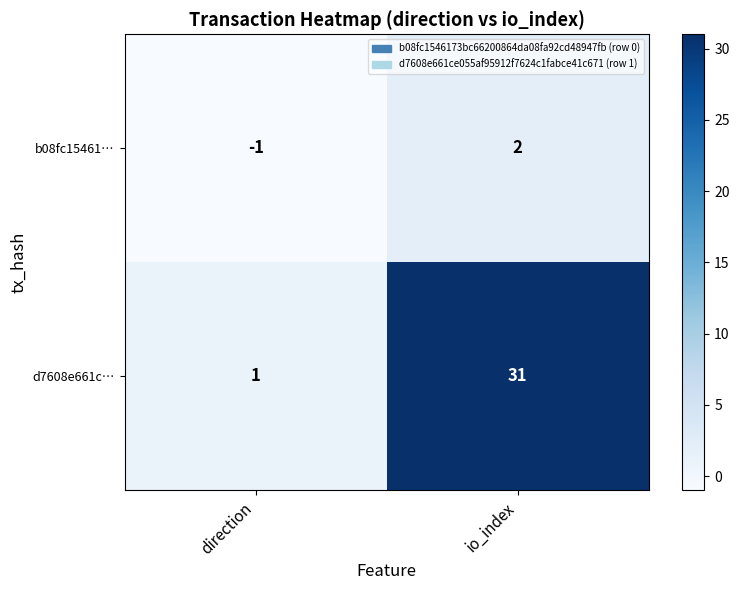

Between direction and io_index, which series saw the biggest shift?

d7608e661c…